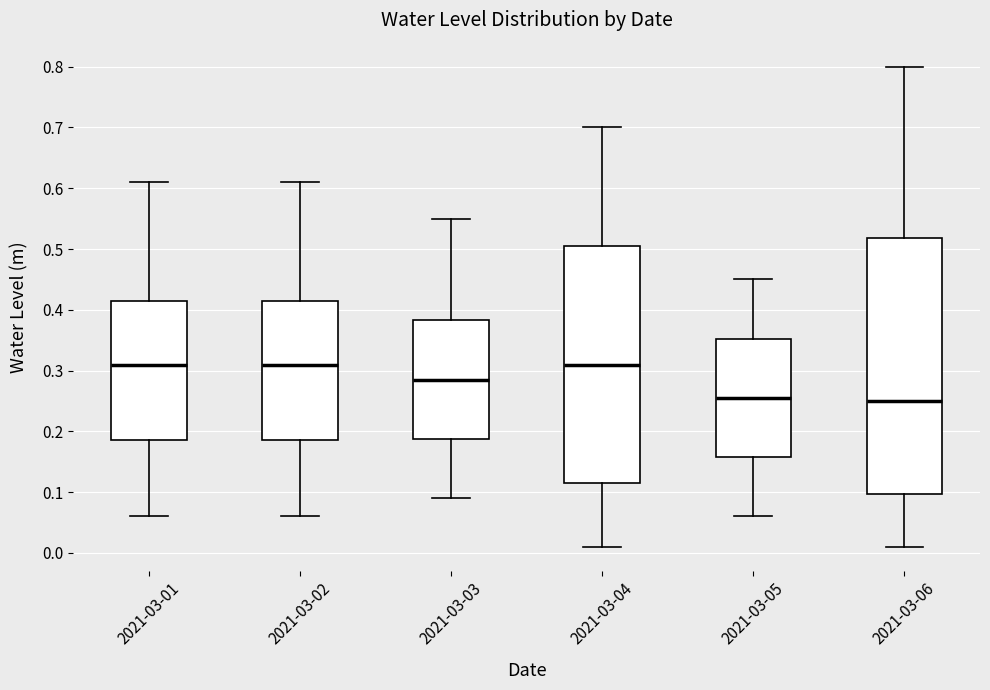

Comparing the boxes themselves (not the whiskers), which one is the tallest?

2021-03-06